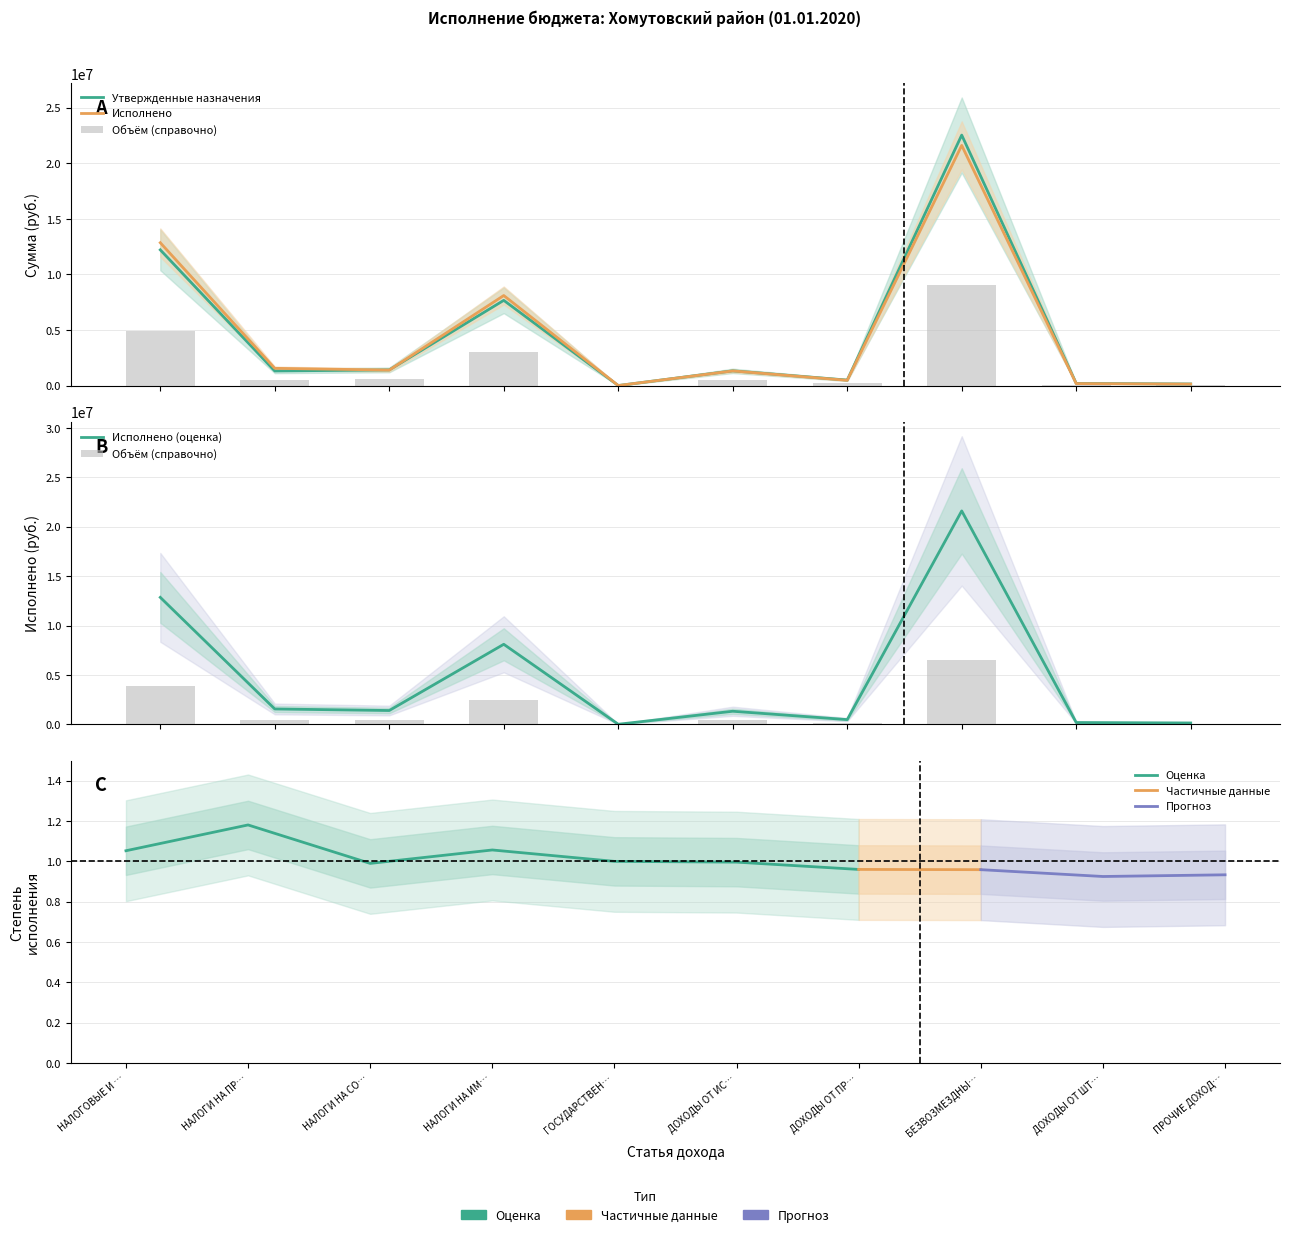

Count the number of data series in this chart.

2